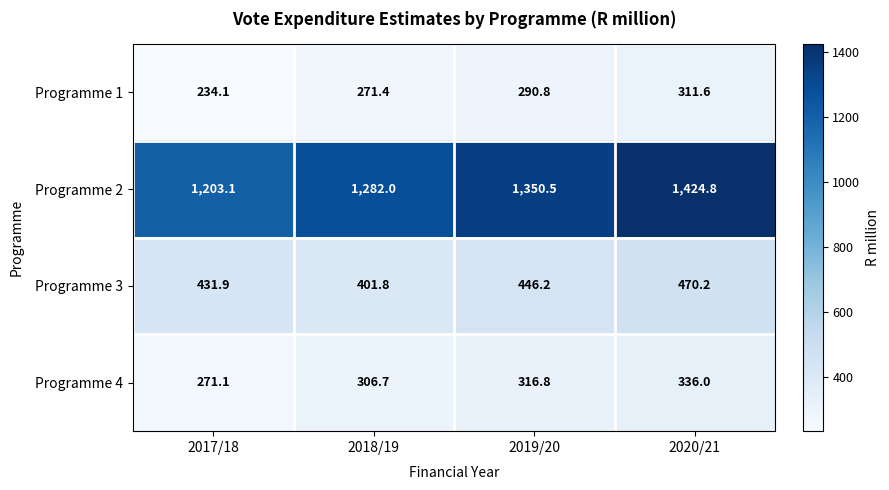

At 2020/21, list the series in order from largest to smallest.

Programme 2, Programme 3, Programme 4, Programme 1